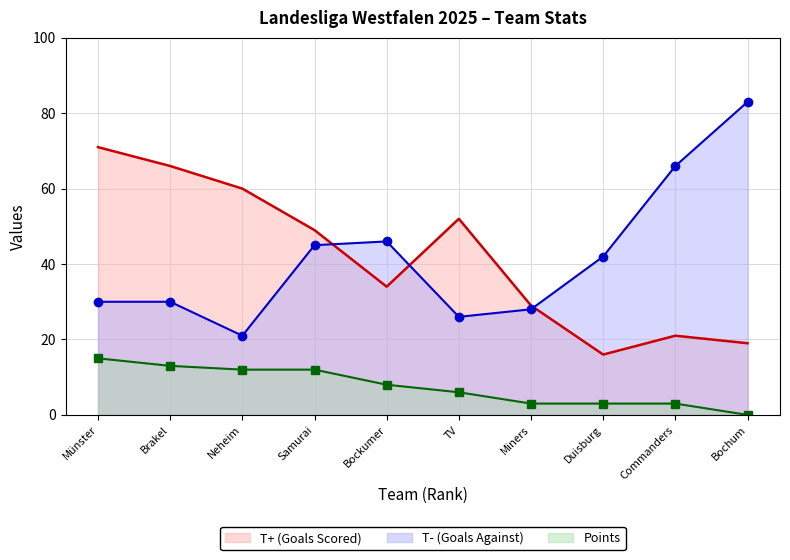

What is the approximate value of T+ (Goals Scored) at Bockumer, to the nearest 10?

30